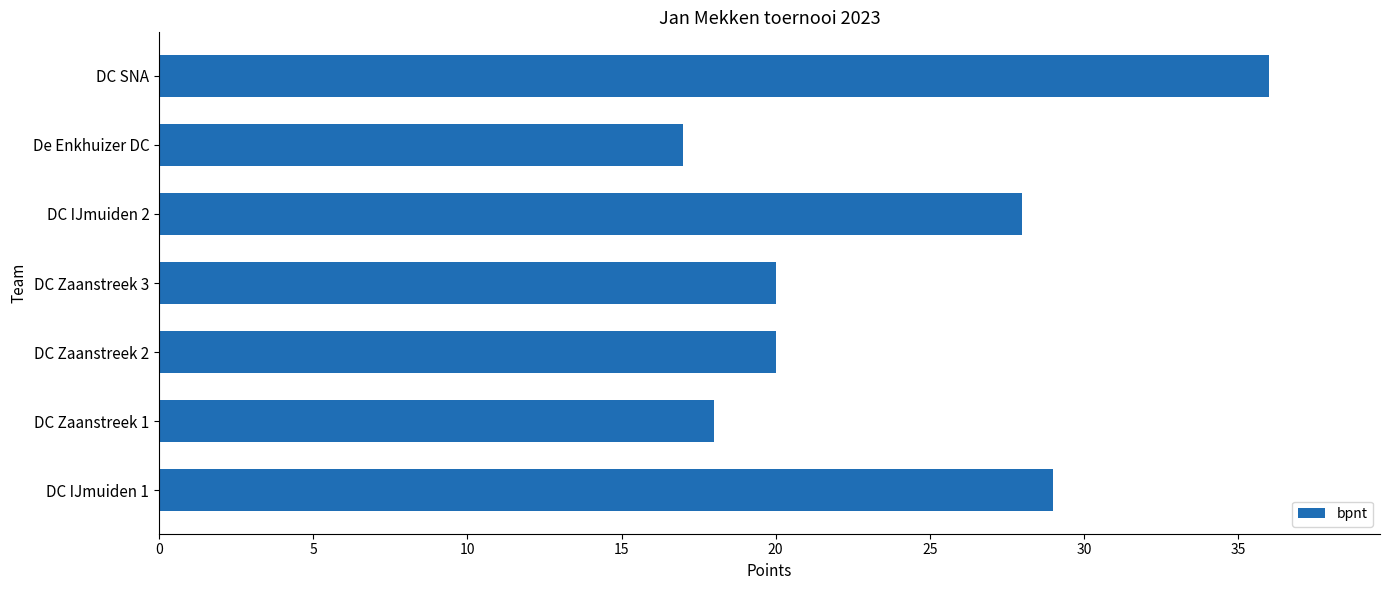

What is the average value?

24